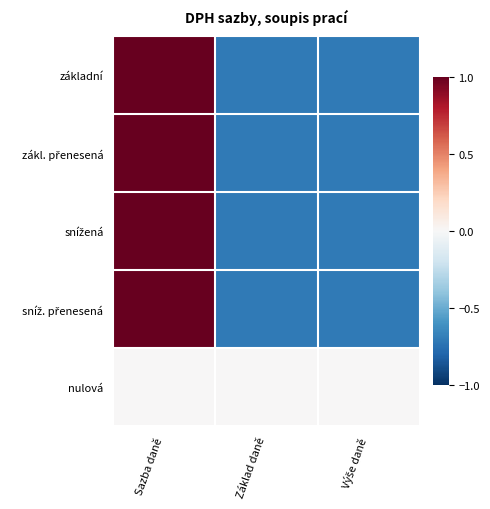

Between Sazba daně and Výše daně, which series saw the biggest shift?

základní